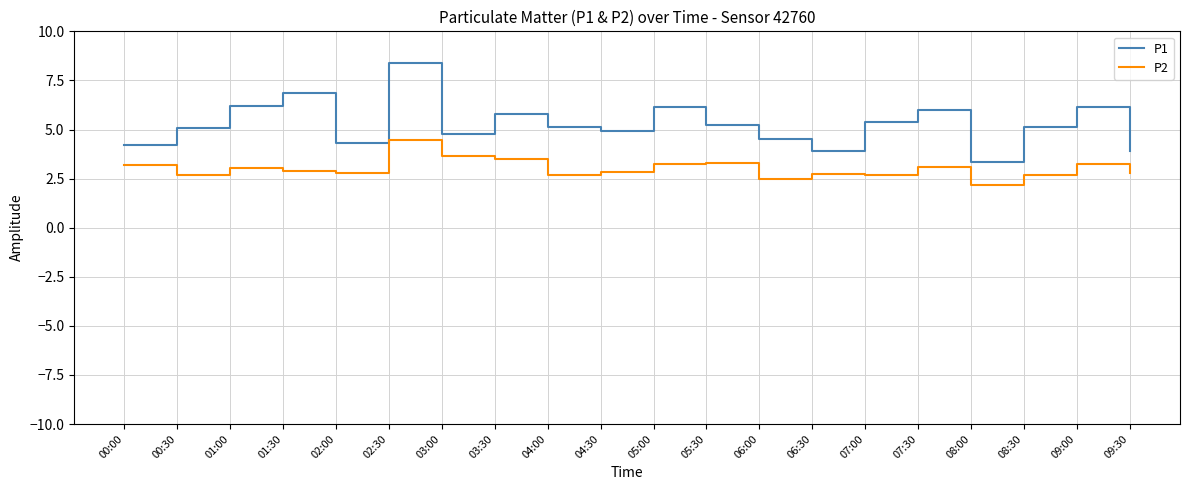

Is the value of P2 at 06:30 greater than the value of P1 at 02:30?

No